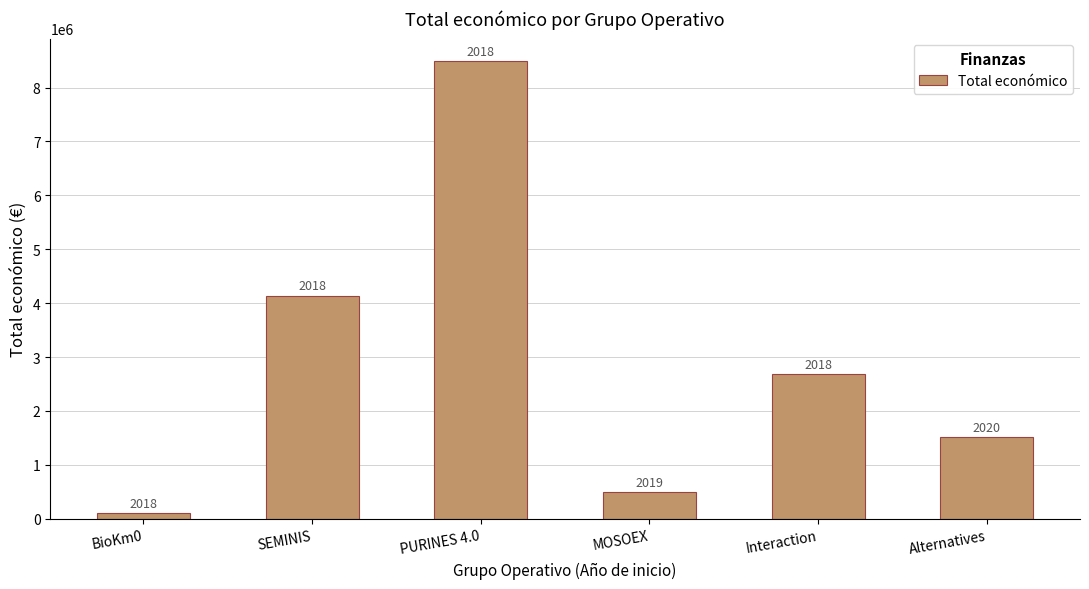

At which label is the value closest to 4291533?

SEMINIS